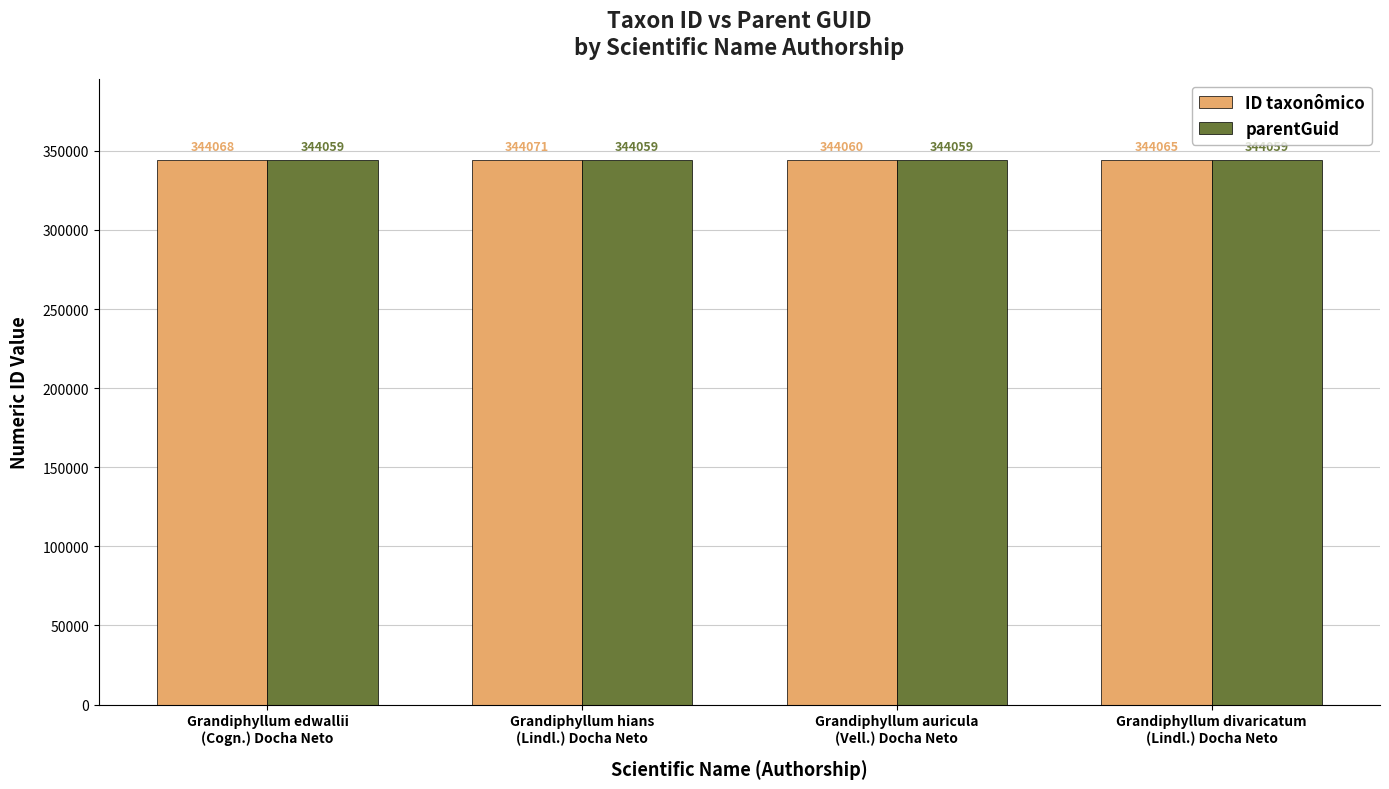

True or false: parentGuid has a value of 344059 at Grandiphyllum auricula
(Vell.) Docha Neto.

True